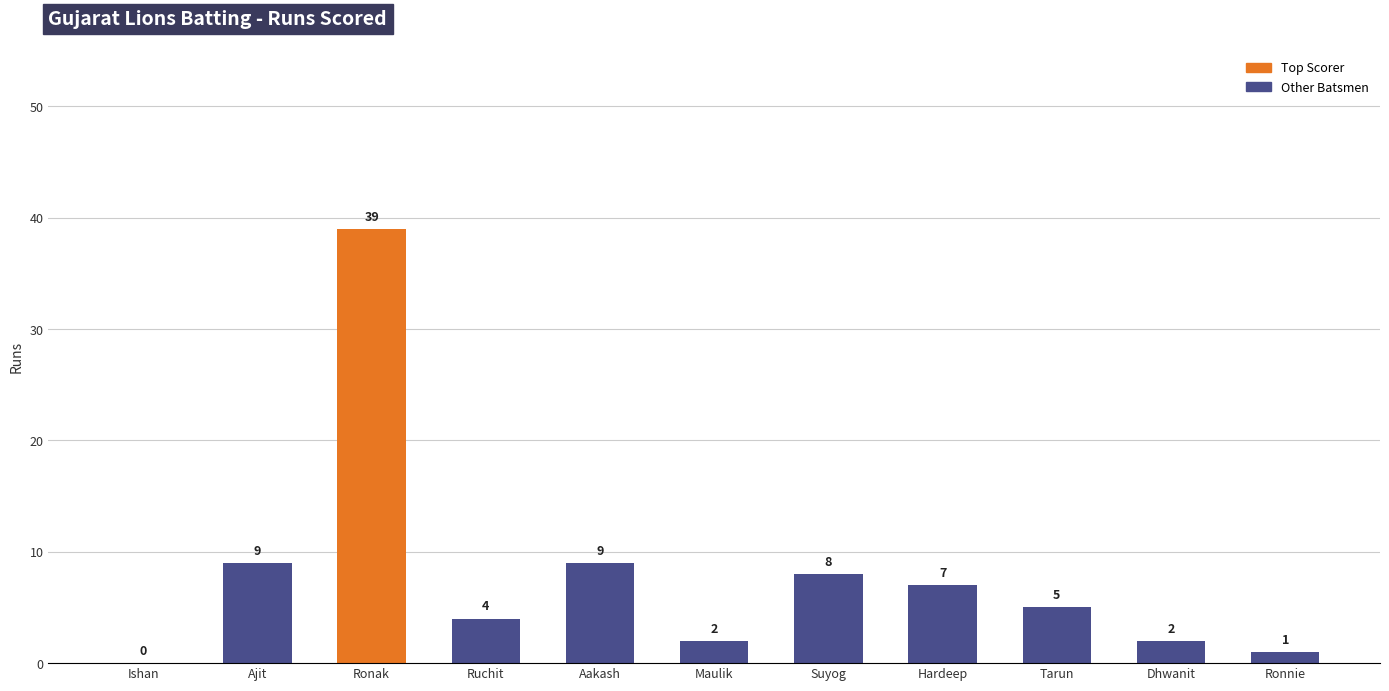

What is the difference between the values at Ishan and Aakash?

9